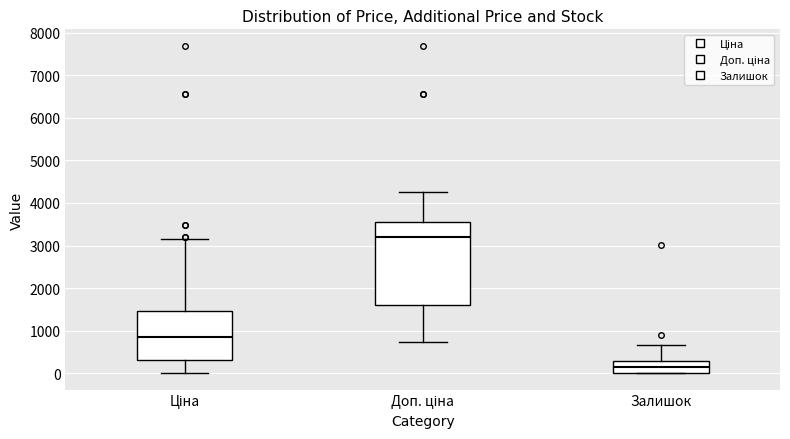

Reading left to right, transcribe this box plot: for each box, give where its median line is, the range the box spans, and where its two whiskers end, as read against the y-axis. The values are not printed on the chart, so give them approximately, as read against the axis.

Ціна: median 800, box 300 to 1500, whiskers 0 to 3200
Доп. ціна: median 3200, box 1600 to 3500, whiskers 700 to 4300
Залишок: median 100, box 0 to 300, whiskers 0 to 700